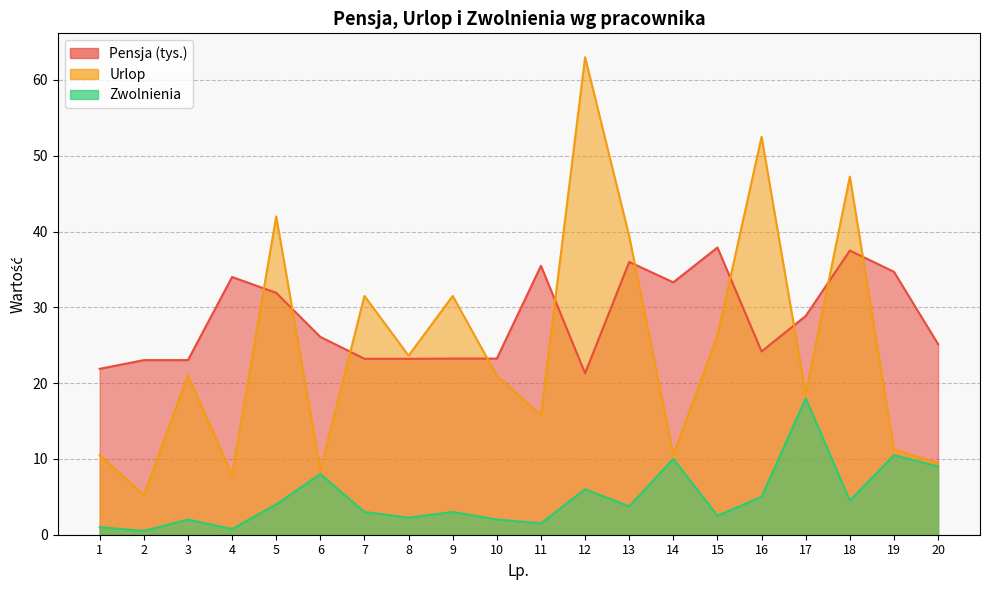

What is the sum of the Pensja values at 1 and 12?

43.2